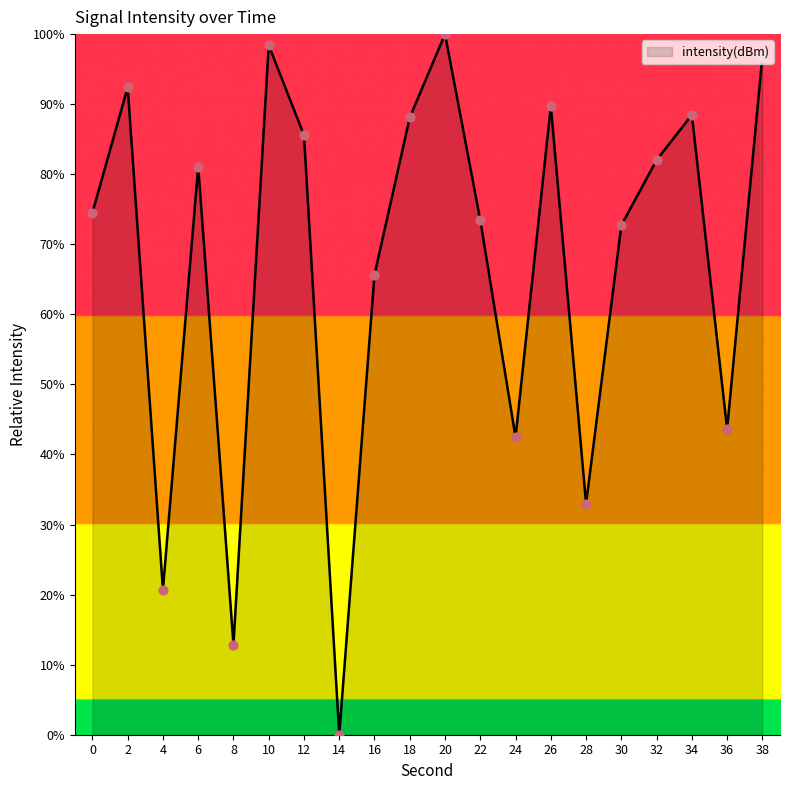

Which has a higher value, 6 or 14?

6